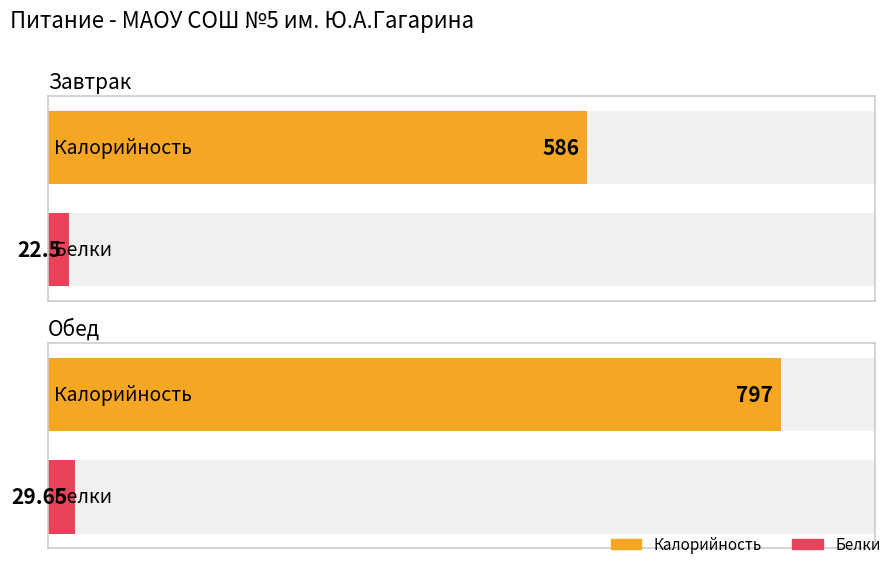

The Калорийность series shows 797.0 at Обед. True or false?

True